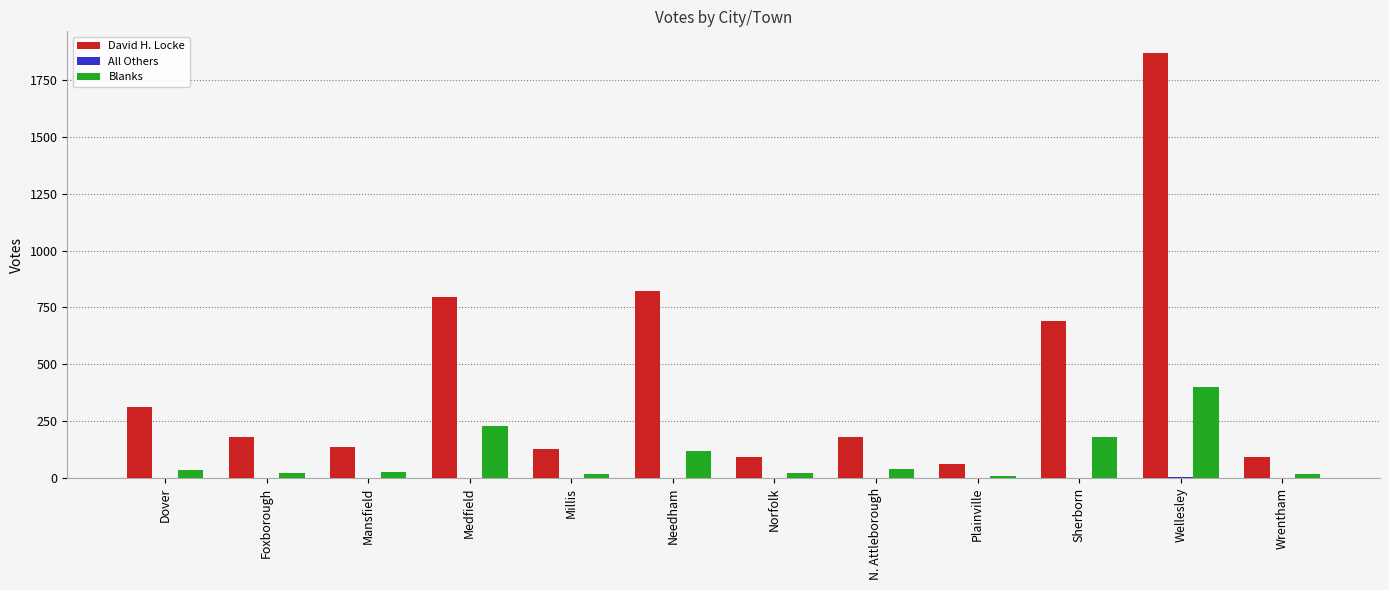

The Blanks series shows 345 at Medfield. True or false?

False